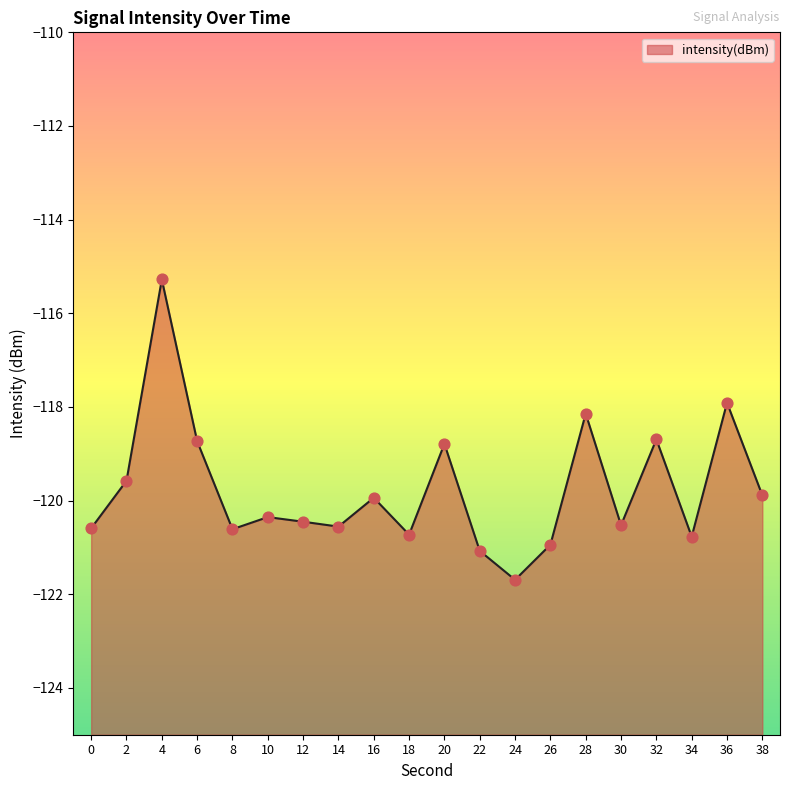

Between 18 and 38, which is larger?

38